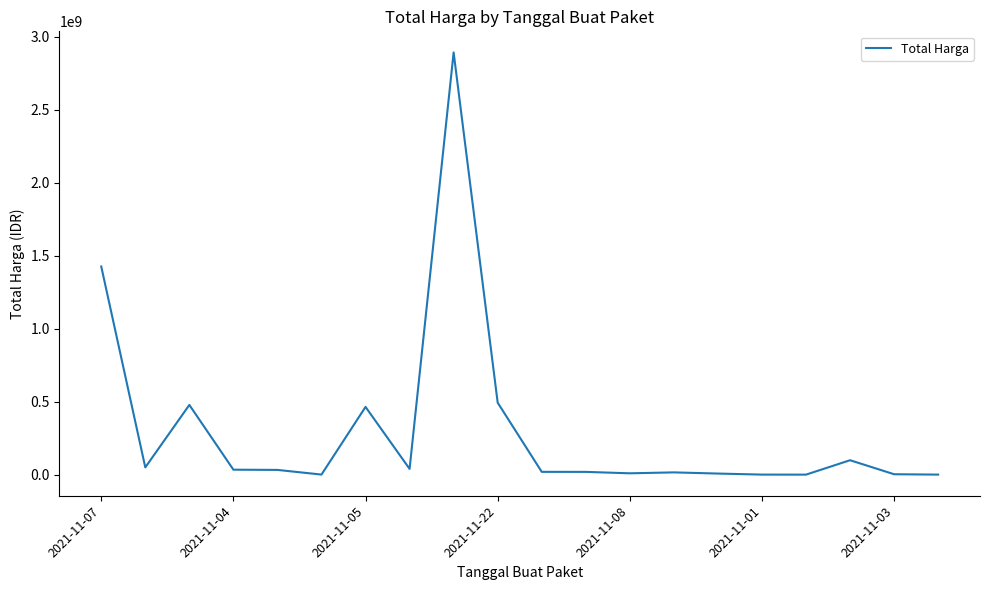

What is the greatest value displayed?

2892122000